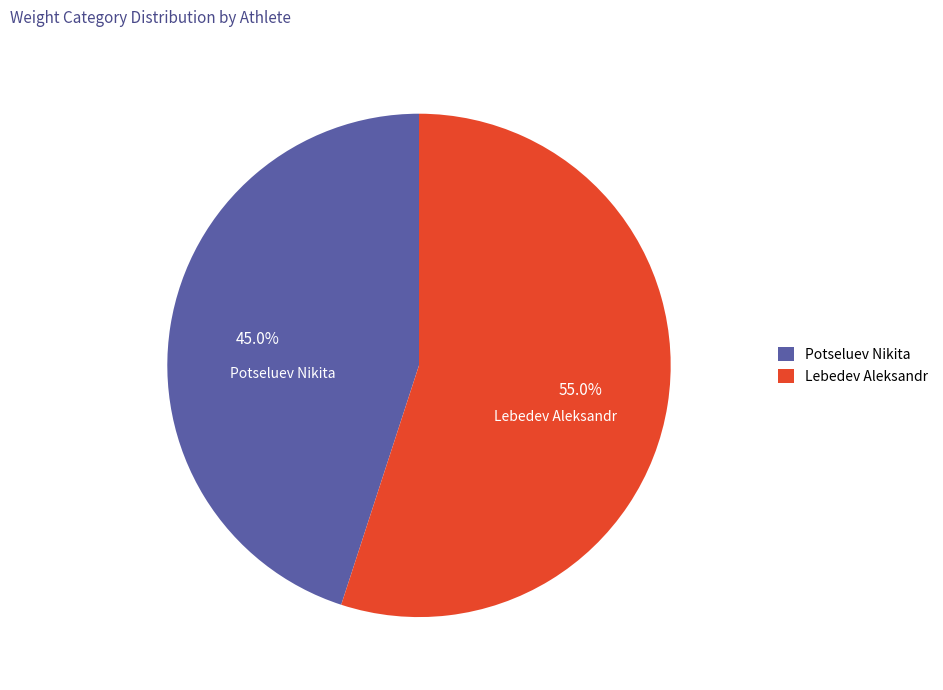

To the nearest percent, what is the difference between the Potseluev Nikita and Lebedev Aleksandr slice percentages?

10%